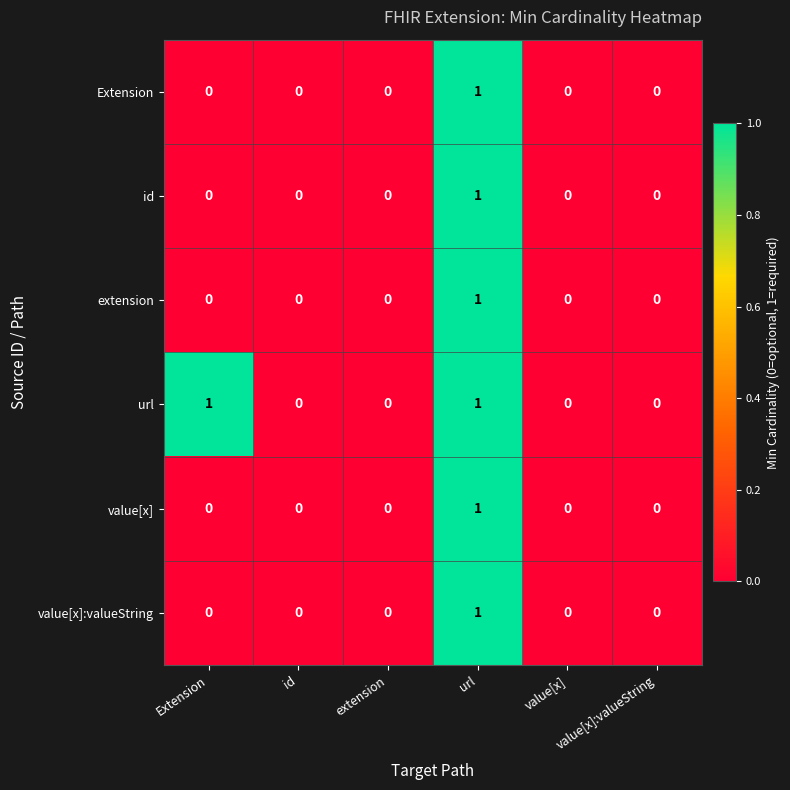

The extension series shows 0 at Extension. True or false?

True